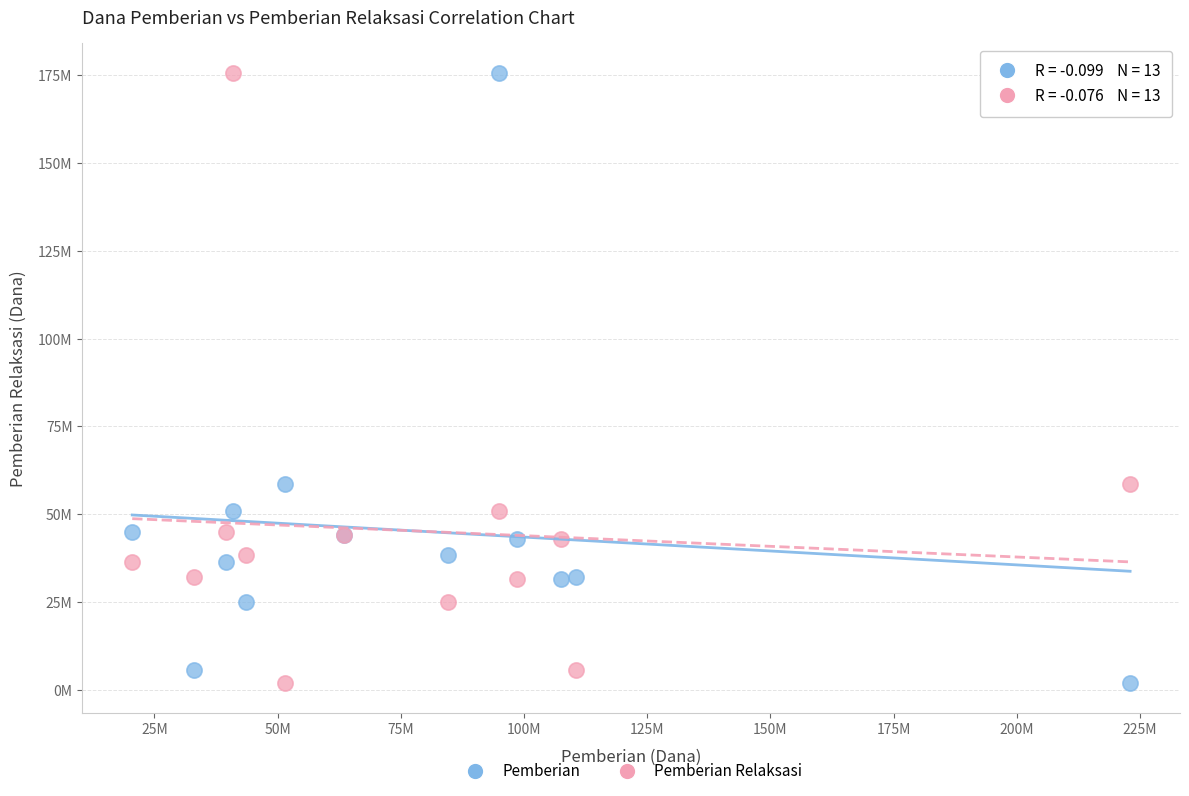

What are all the series names shown in the legend?

Pemberian, Pemberian Relaksasi